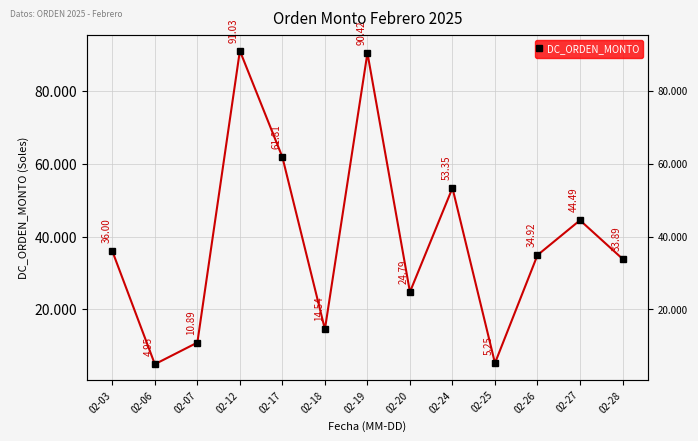

What is the value of the 8th point from the left?

24.8